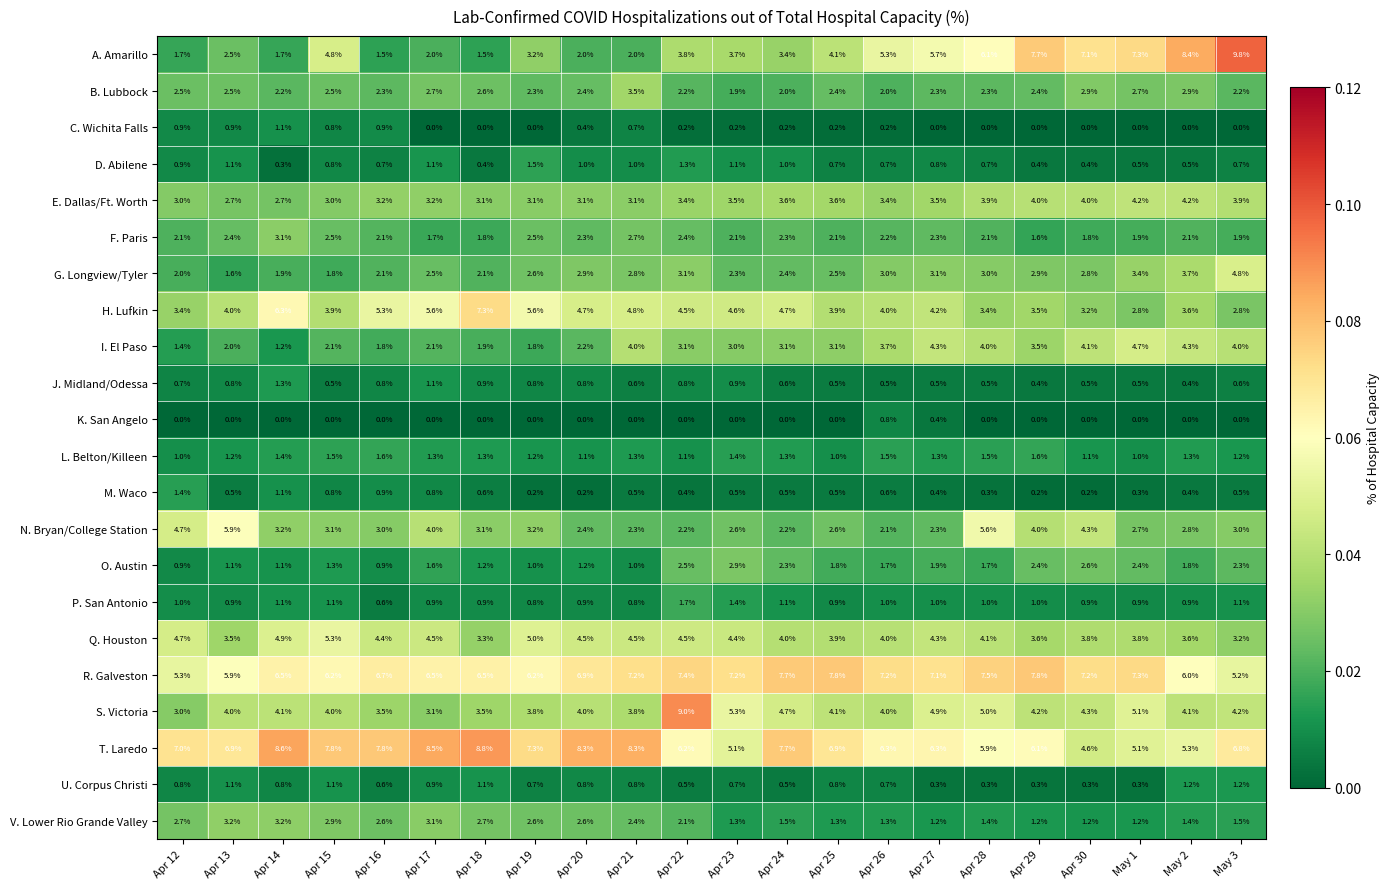

The V. Lower Rio Grande Valley series shows 2.6 at Apr 16. True or false?

True